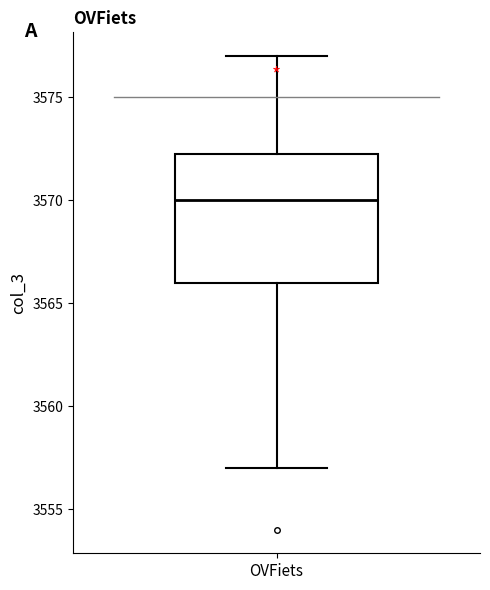

Where is the upper edge of the box for OVFiets on the y-axis? The values are not printed on the chart, so give them approximately, as read against the axis.

3572.5